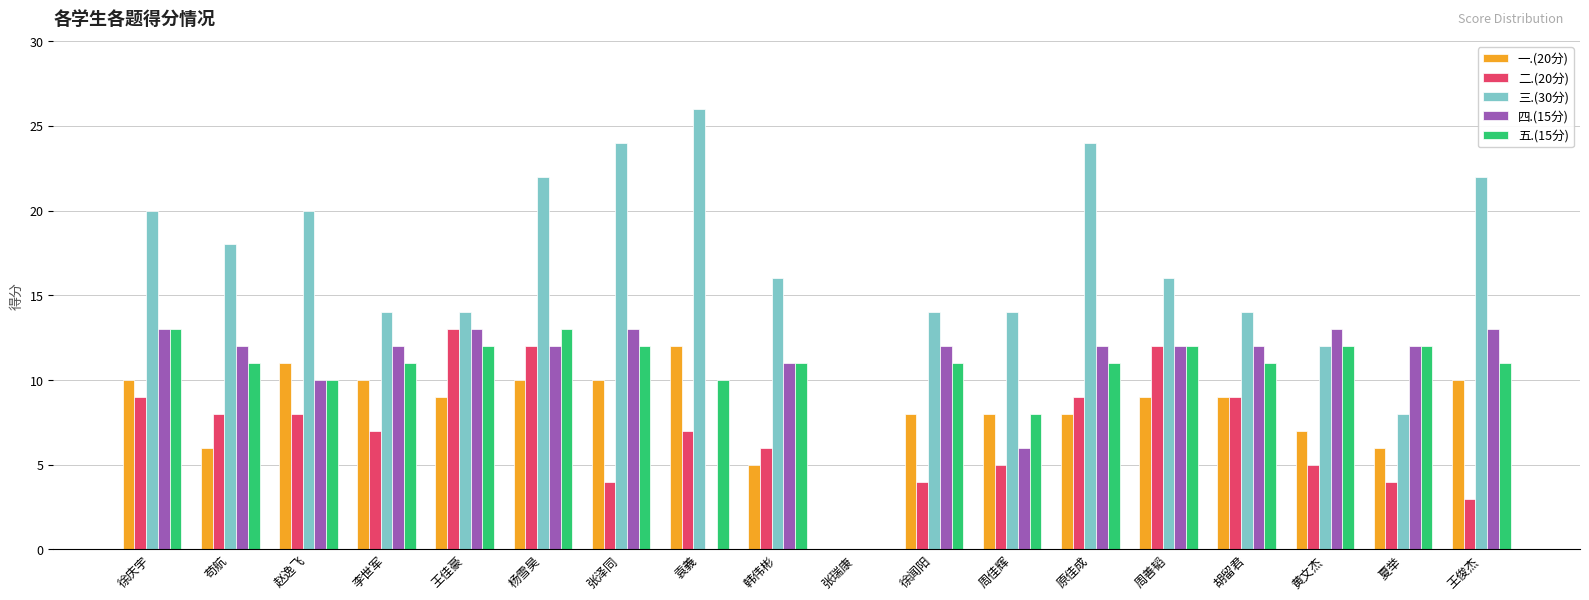

Reading left to right, what are all the values shown in this chart?

一.(20分): 徐庆宇=10	苟航=6	赵逸飞=11	李世军=10	王佳豪=9	杨雪昊=10	张泽同=10	袁義=12	韩伟彬=5	张瑞康=0	徐闻阳=8	周佳辉=8	原佳成=8	周善韬=9	胡留君=9	黄文杰=7	夏举=6	王俊杰=10
二.(20分): 徐庆宇=9	苟航=8	赵逸飞=8	李世军=7	王佳豪=13	杨雪昊=12	张泽同=4	袁義=7	韩伟彬=6	张瑞康=0	徐闻阳=4	周佳辉=5	原佳成=9	周善韬=12	胡留君=9	黄文杰=5	夏举=4	王俊杰=3
三.(30分): 徐庆宇=20	苟航=18	赵逸飞=20	李世军=14	王佳豪=14	杨雪昊=22	张泽同=24	袁義=26	韩伟彬=16	张瑞康=0	徐闻阳=14	周佳辉=14	原佳成=24	周善韬=16	胡留君=14	黄文杰=12	夏举=8	王俊杰=22
四.(15分): 徐庆宇=13	苟航=12	赵逸飞=10	李世军=12	王佳豪=13	杨雪昊=12	张泽同=13	袁義=0	韩伟彬=11	张瑞康=0	徐闻阳=12	周佳辉=6	原佳成=12	周善韬=12	胡留君=12	黄文杰=13	夏举=12	王俊杰=13
五.(15分): 徐庆宇=13	苟航=11	赵逸飞=10	李世军=11	王佳豪=12	杨雪昊=13	张泽同=12	袁義=10	韩伟彬=11	张瑞康=0	徐闻阳=11	周佳辉=8	原佳成=11	周善韬=12	胡留君=11	黄文杰=12	夏举=12	王俊杰=11